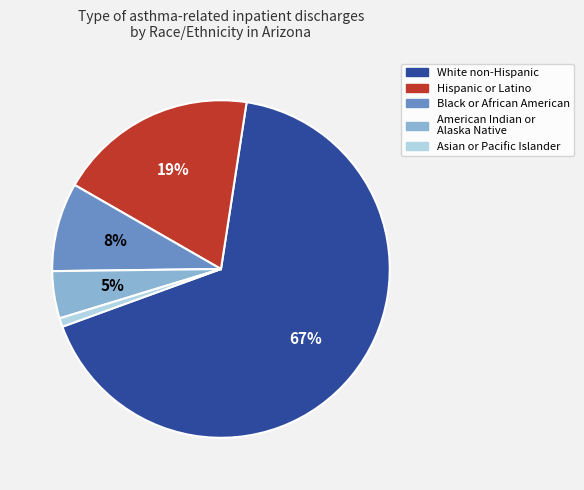

To the nearest percent, what is the difference between the largest and smallest slice percentages?

66%